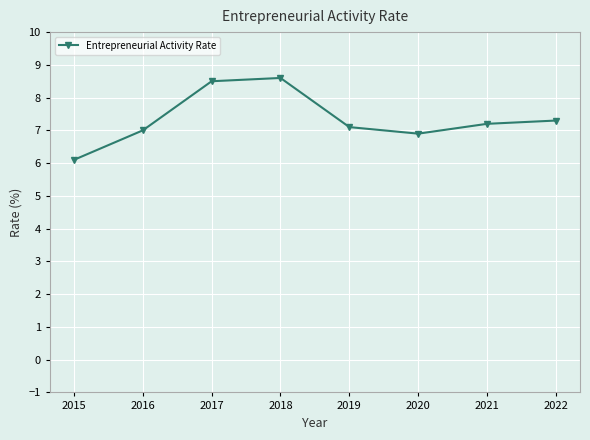

How many lines are shown in the chart?

1